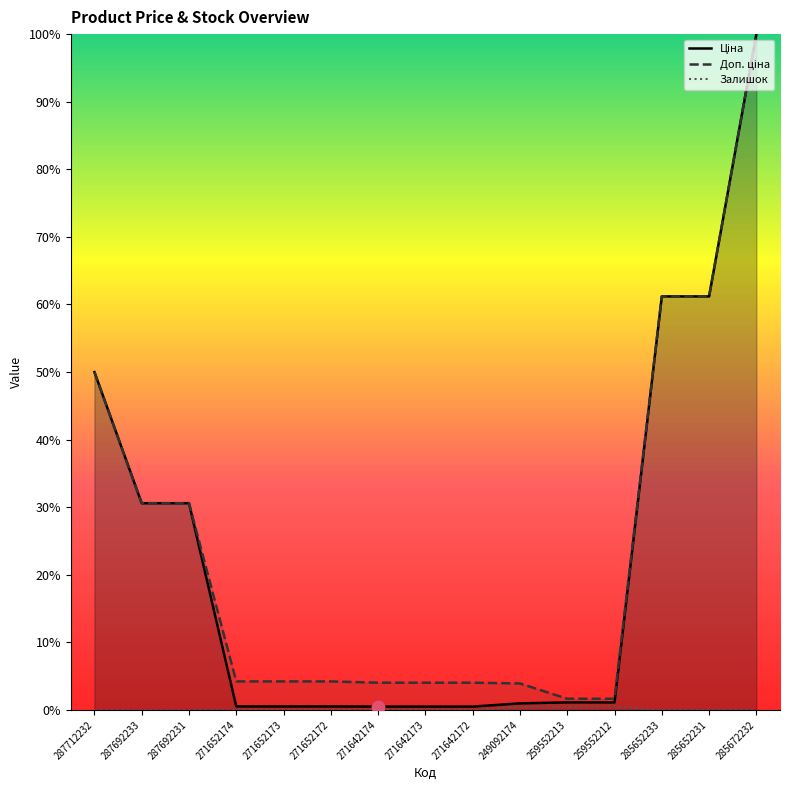

What is the sum of the Доп. ціна values at 249092174 and 271642174?

8.0